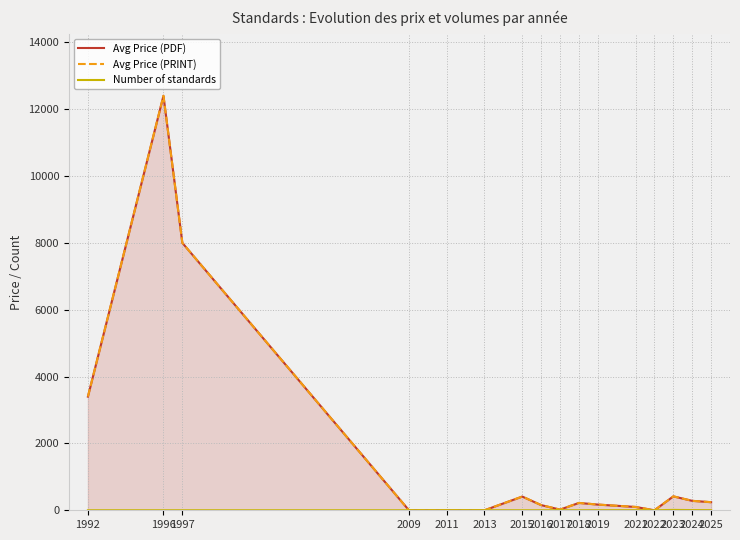

What is the value of the Avg Price (PRINT) point at the 11th from the left?

170.7